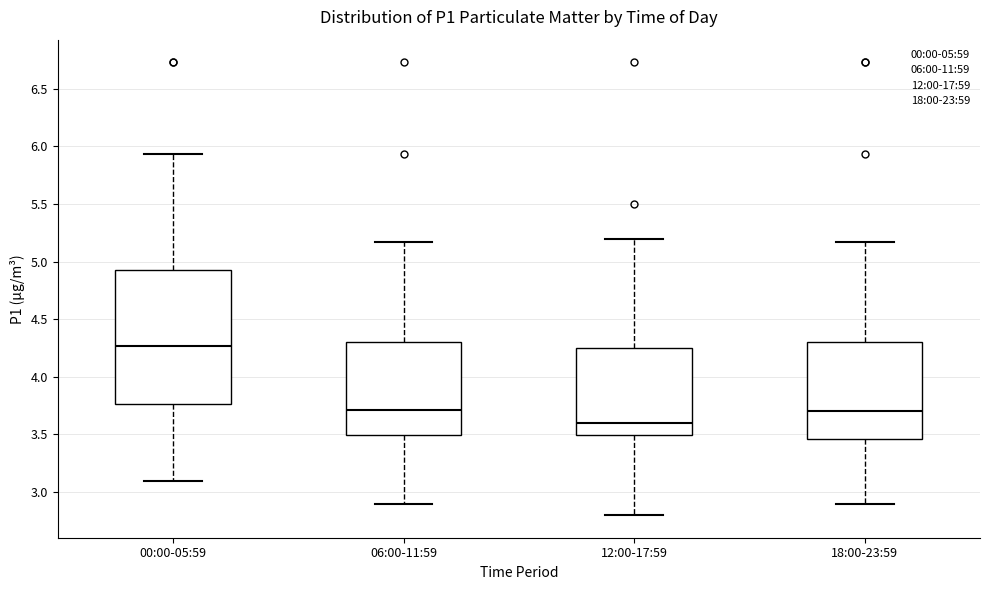

Which box has the lowest median line?

12:00-17:59